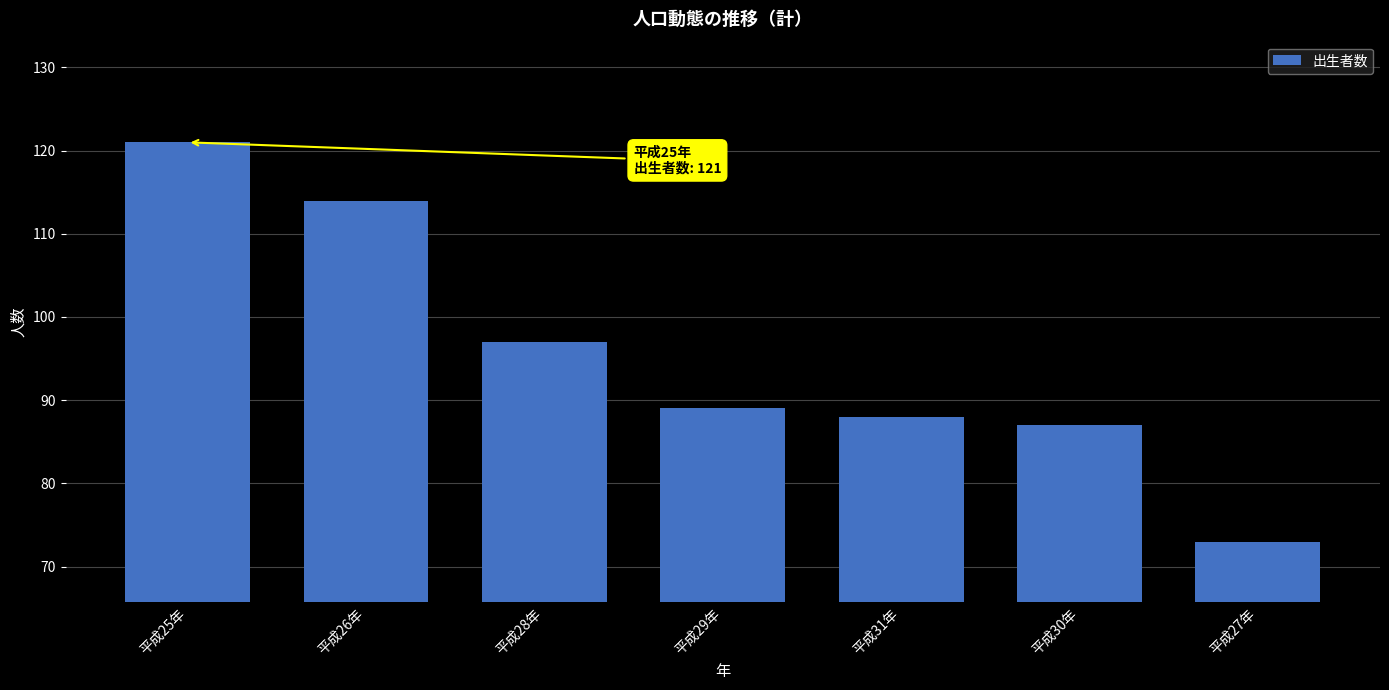

Between 平成28年 and 平成31年, which is larger?

平成28年